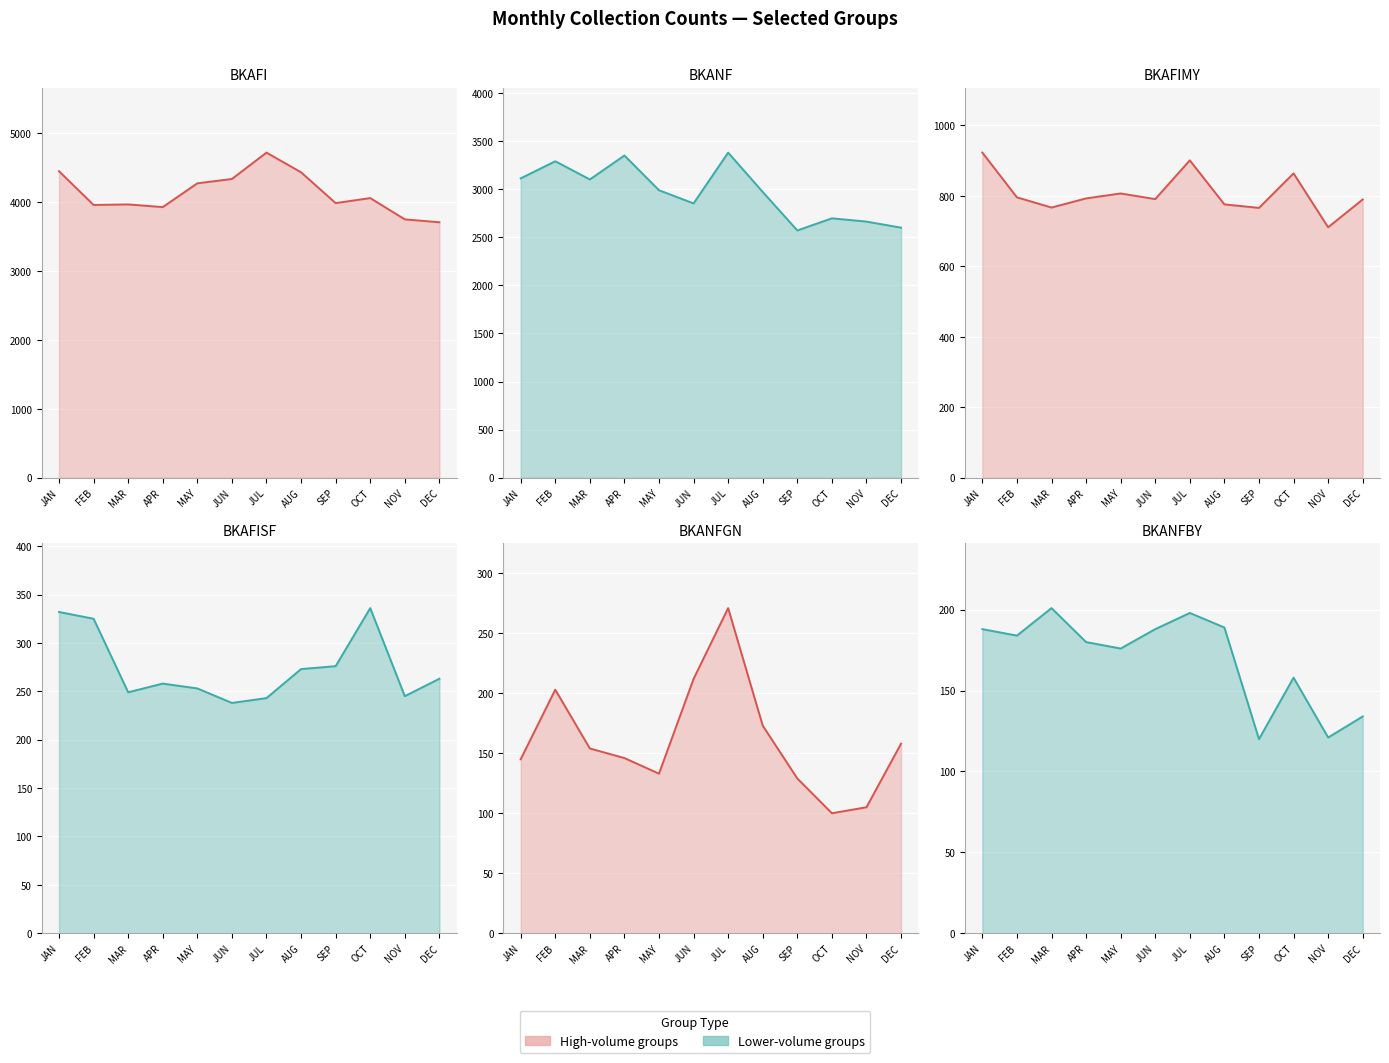

What is the value of the BKANFGN point at the 1st from the left?

145